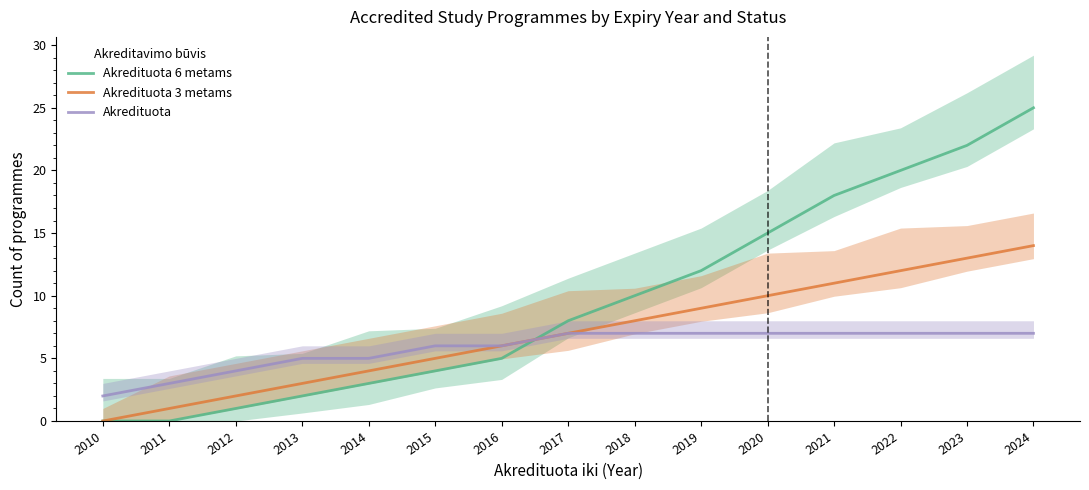

What is the spread (max minus min) of values at 2012?

3